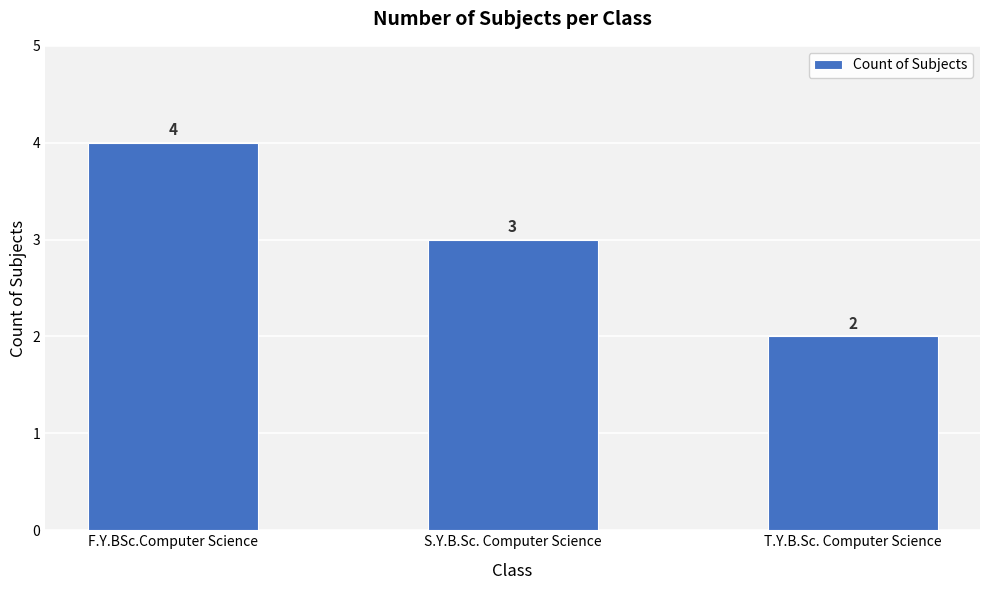

What is the difference between the values at S.Y.B.Sc. Computer Science and F.Y.BSc.Computer Science?

1